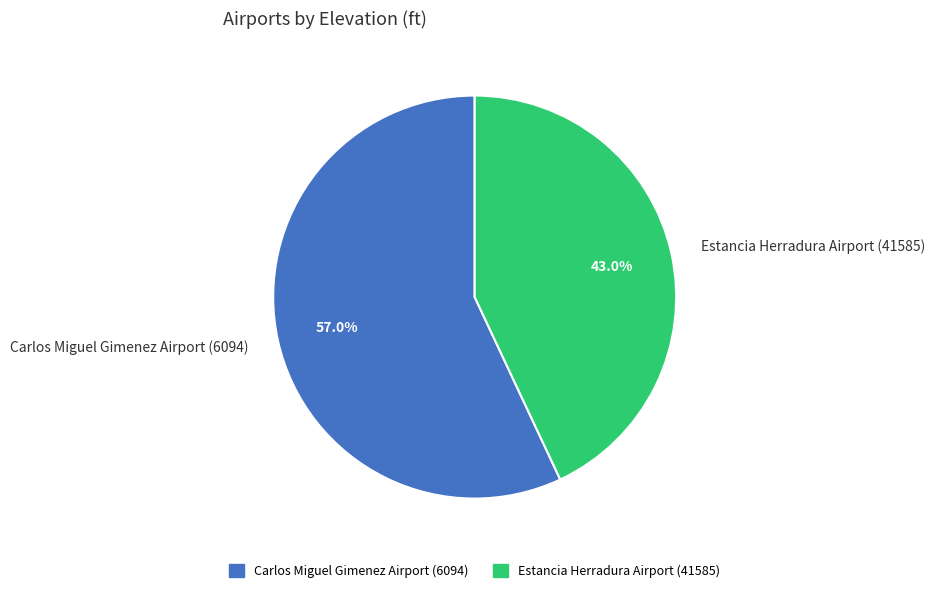

To the nearest percent, what percentage of the pie is Estancia Herradura Airport (41585)?

43%